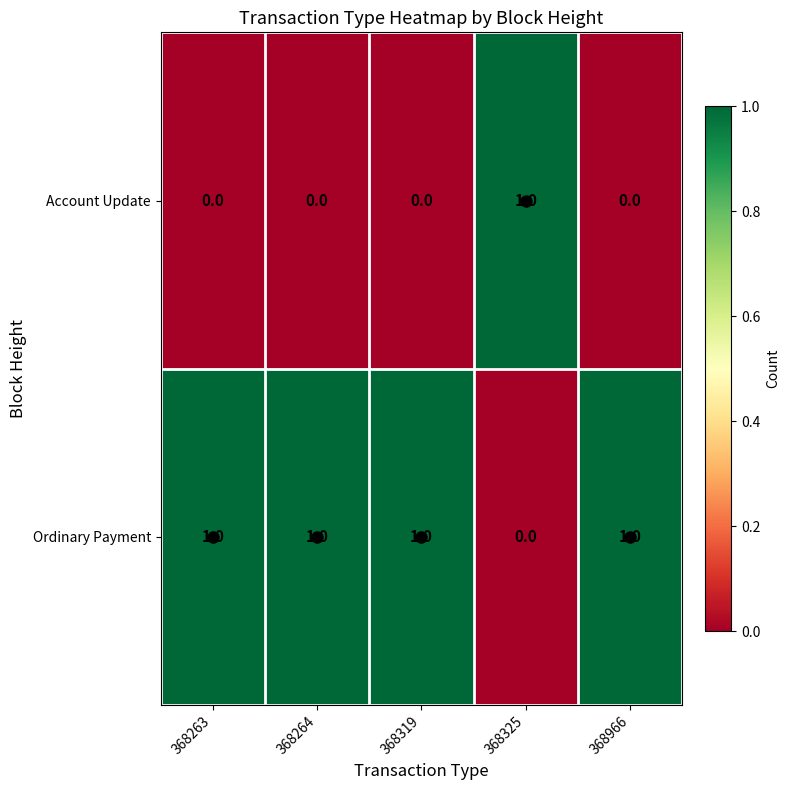

Count the Ordinary Payment values in the range 1 to 2.

4